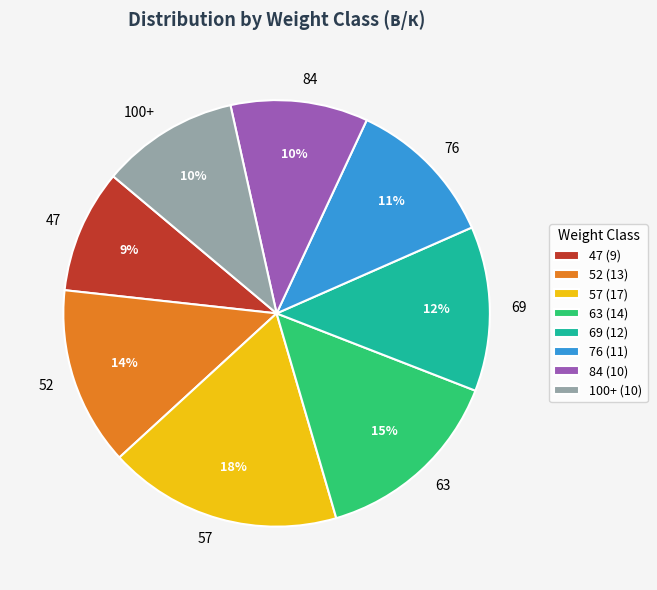

Which has a higher value, 69 or 100+?

69